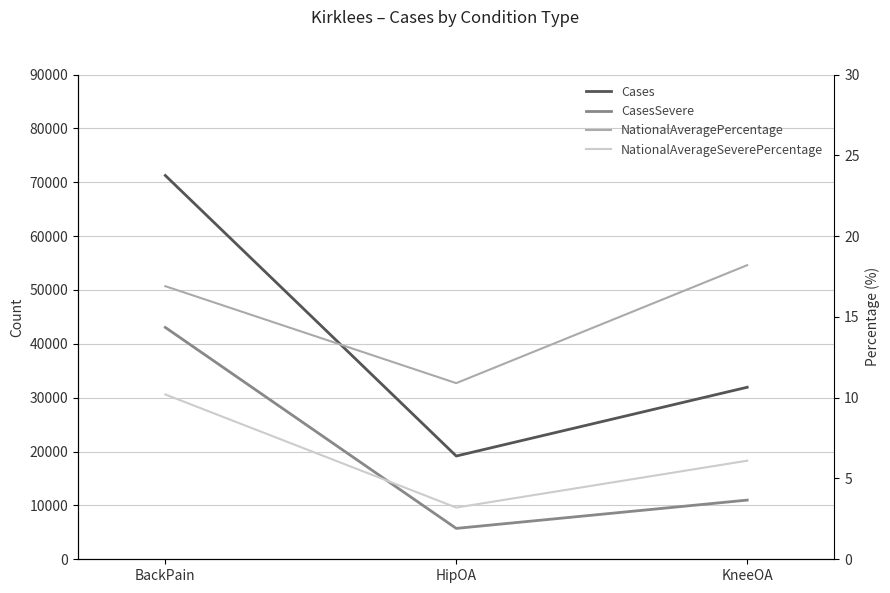

Where does the NationalAveragePercentage series first go above 16?

BackPain